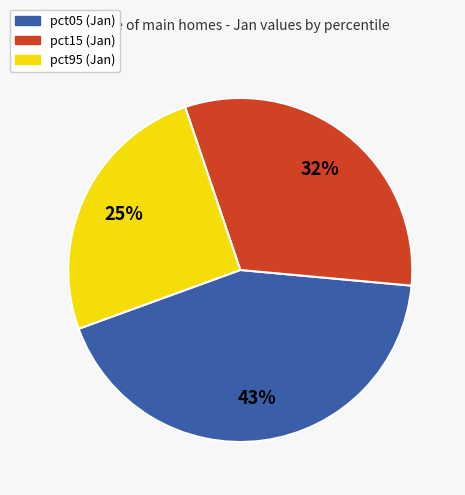

Is there any slice that represents more than half of the pie?

No